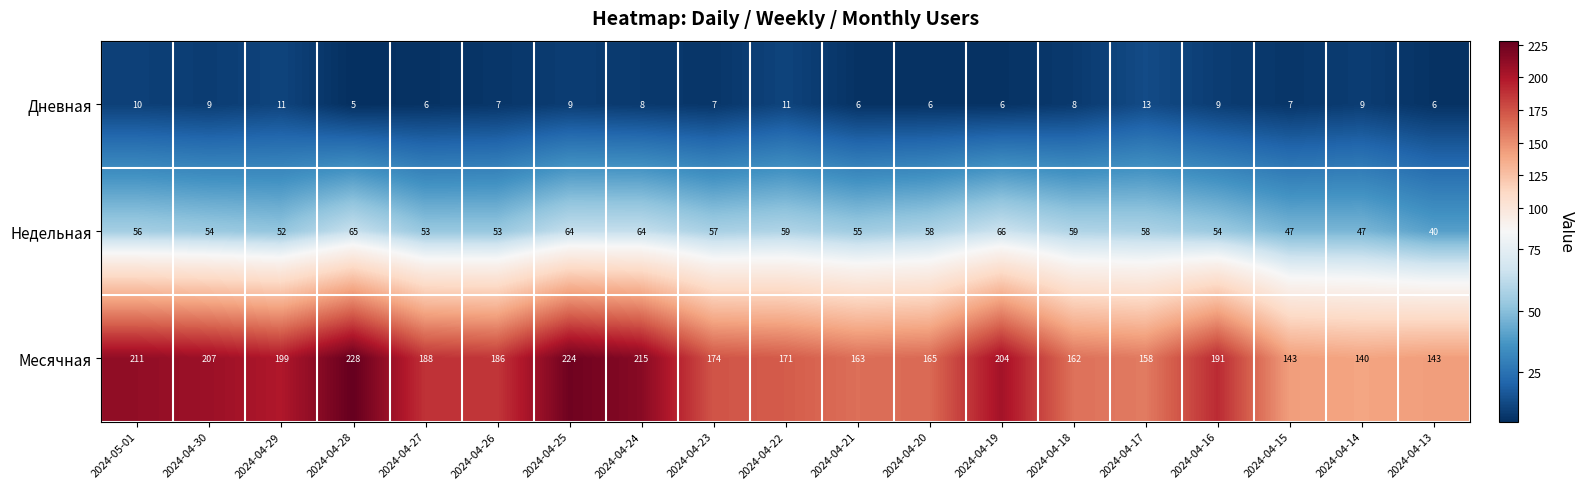

At which label does Дневная first exceed 8?

2024-05-01